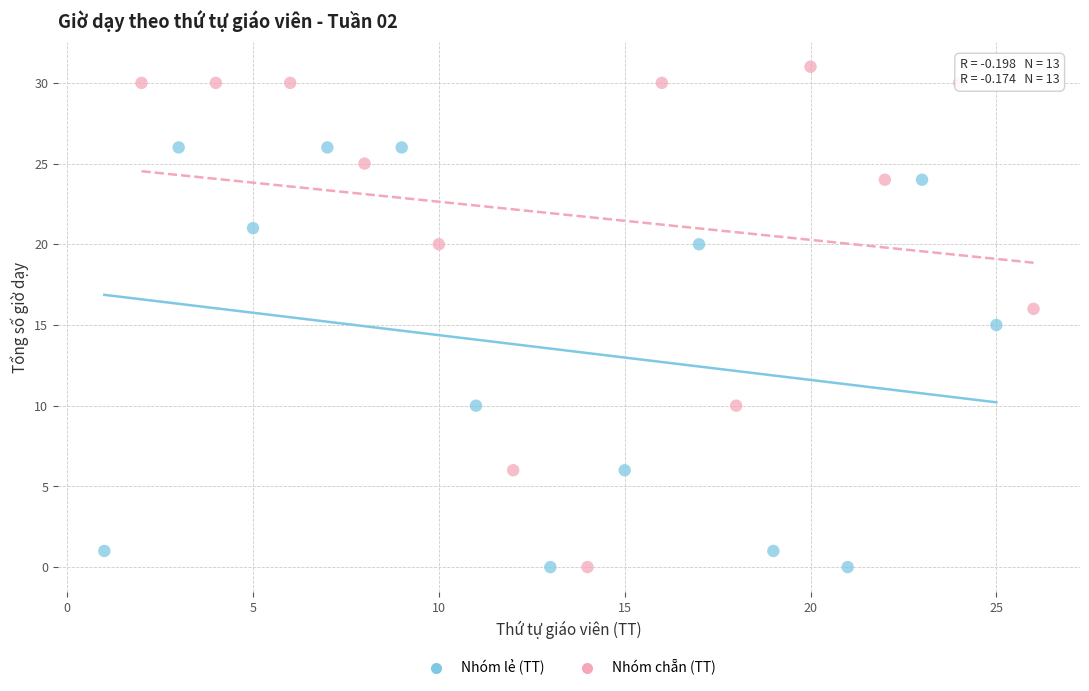

Which series has the largest Y range (max minus min)?

Nhóm chẵn (TT)